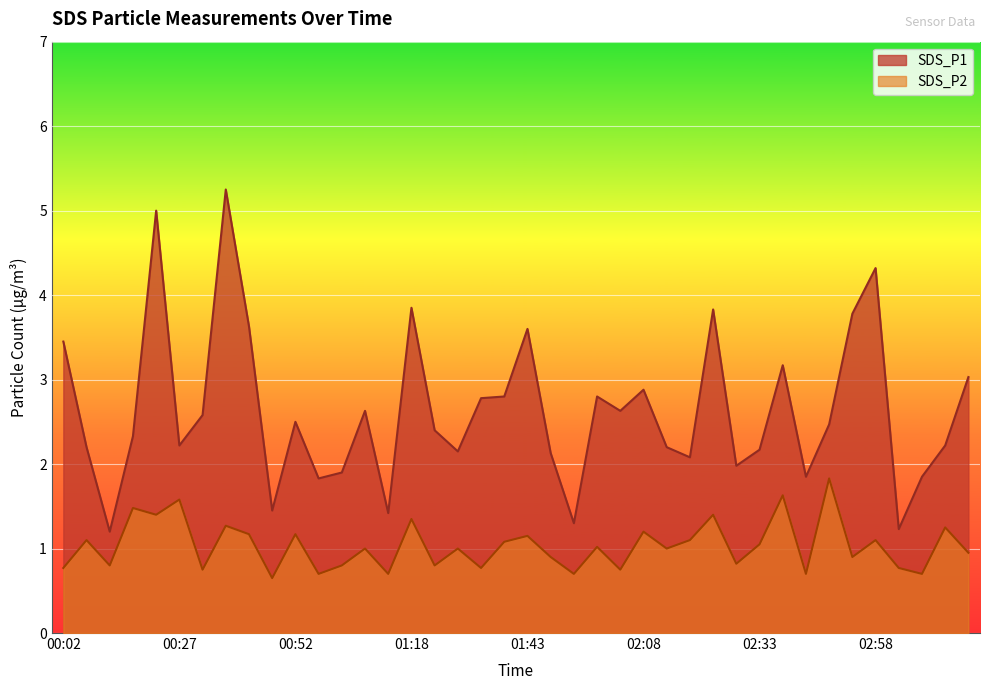

At which category does the chart reach its minimum across all series?

00:47